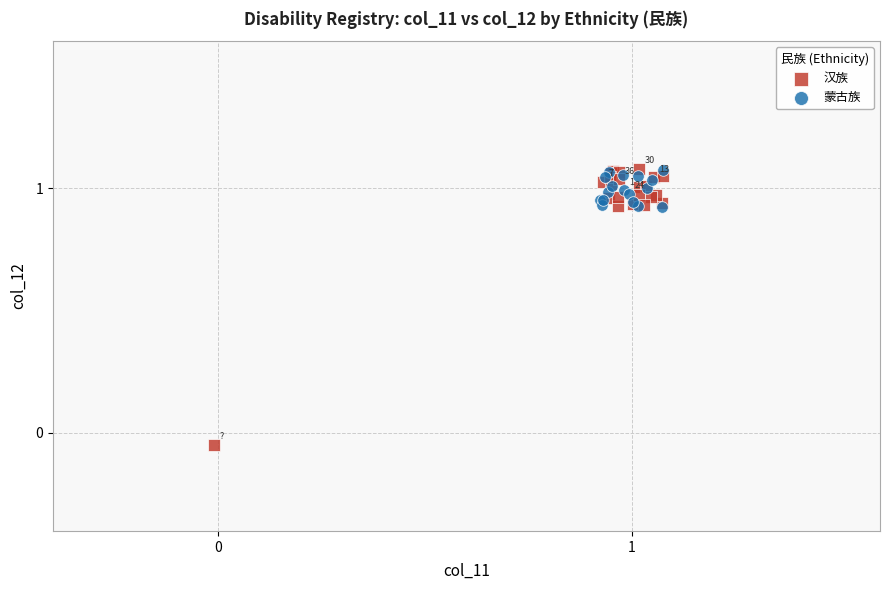

Which series has the widest spread of Y values?

汉族